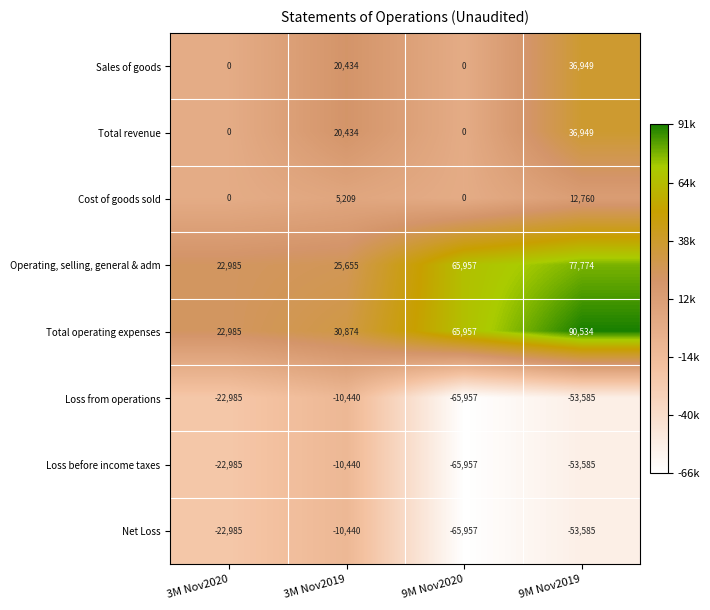

Which category has the highest value across all series?

9M Nov2019